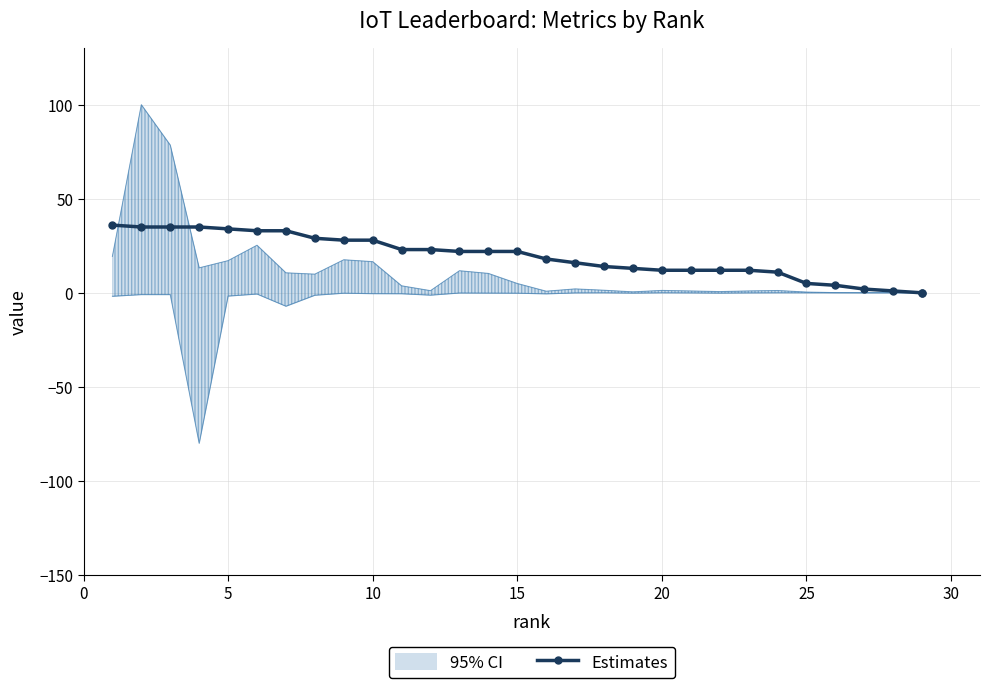

How many lines are shown in the chart?

1